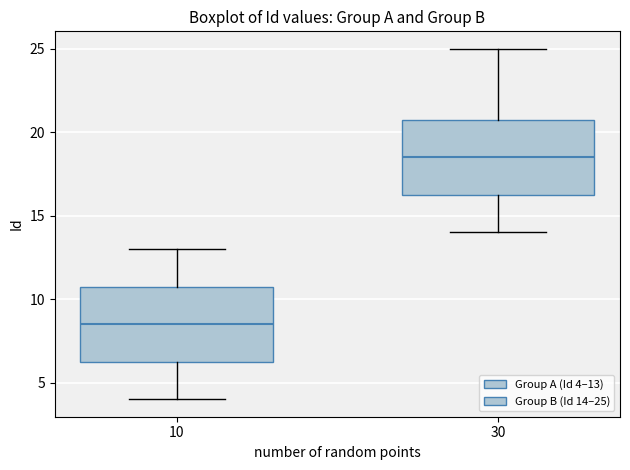

Where is the lower edge of the box at x = 30 on the y-axis? The values are not printed on the chart, so give them approximately, as read against the axis.

16.5